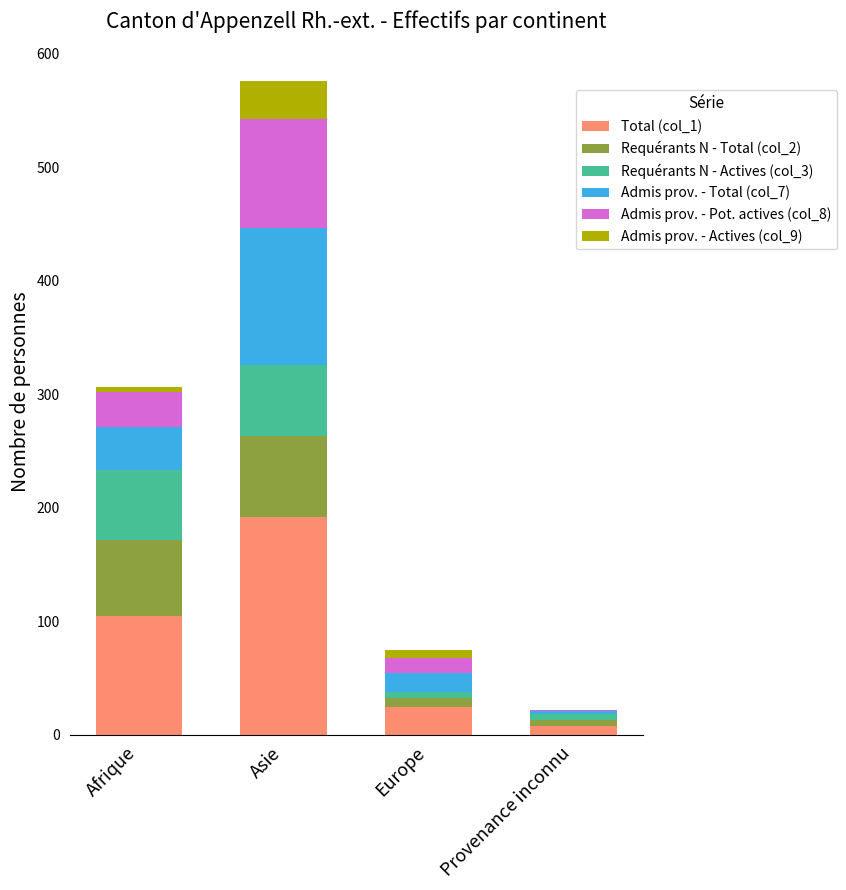

Which category has the highest value in the Total (col_1) series?

Asie